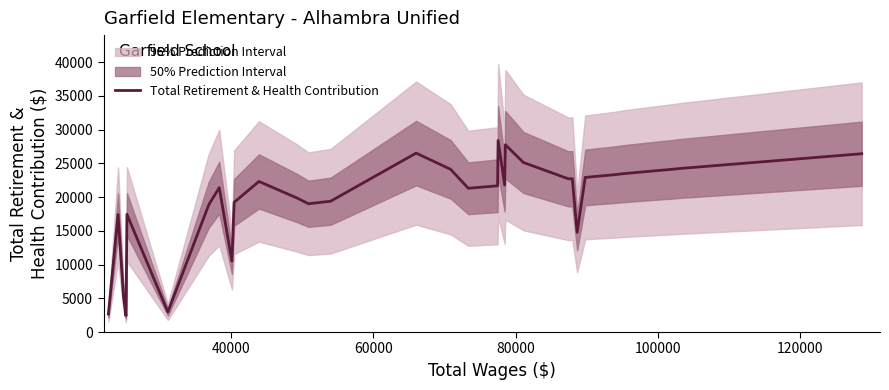

What is the lowest value of the Total Retirement & Health Contribution series?

2418